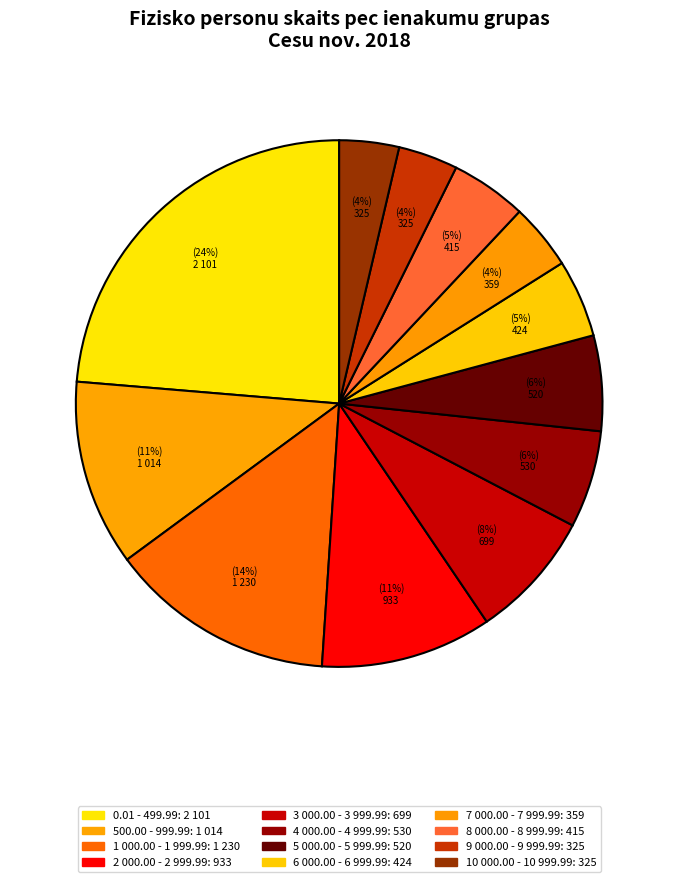

To the nearest percent, what is the difference between the 9 000.00 - 9 999.99 and 8 000.00 - 8 999.99 slice percentages?

1%